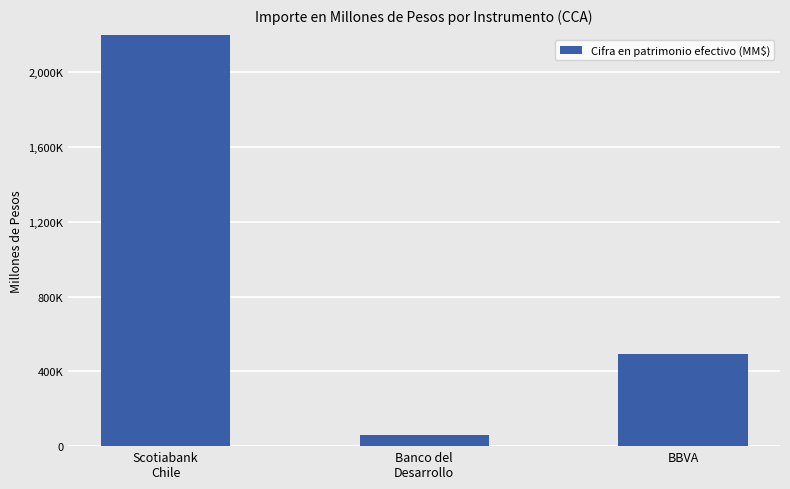

Where does the data first go above 493450?

Scotiabank
Chile